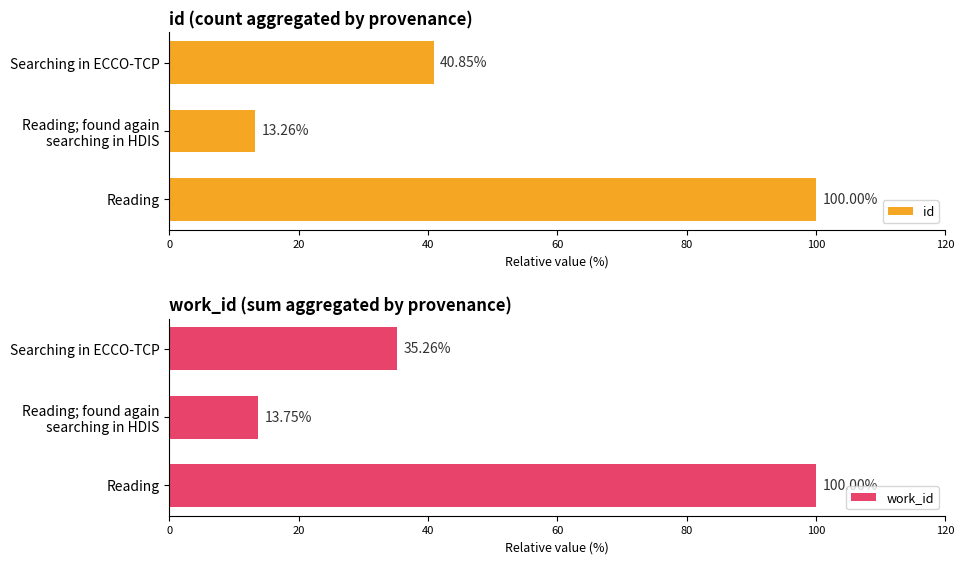

The work_id series shows 35.3 at Searching in ECCO-TCP. True or false?

True